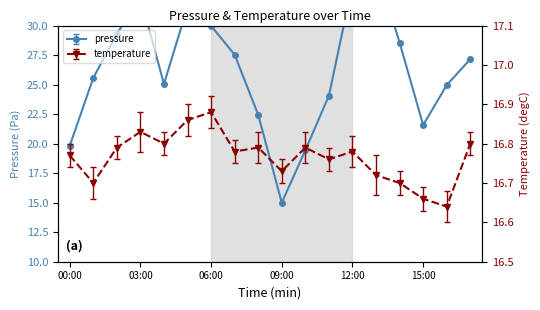

At which category is the sum across all series the highest?

13:00